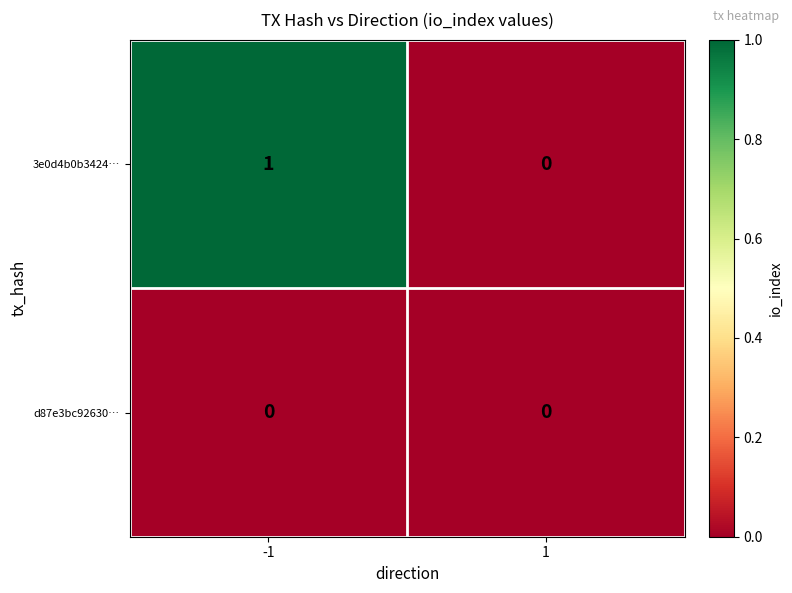

List the series in order of their peak value, lowest first.

d87e3bc92630…, 3e0d4b0b3424…